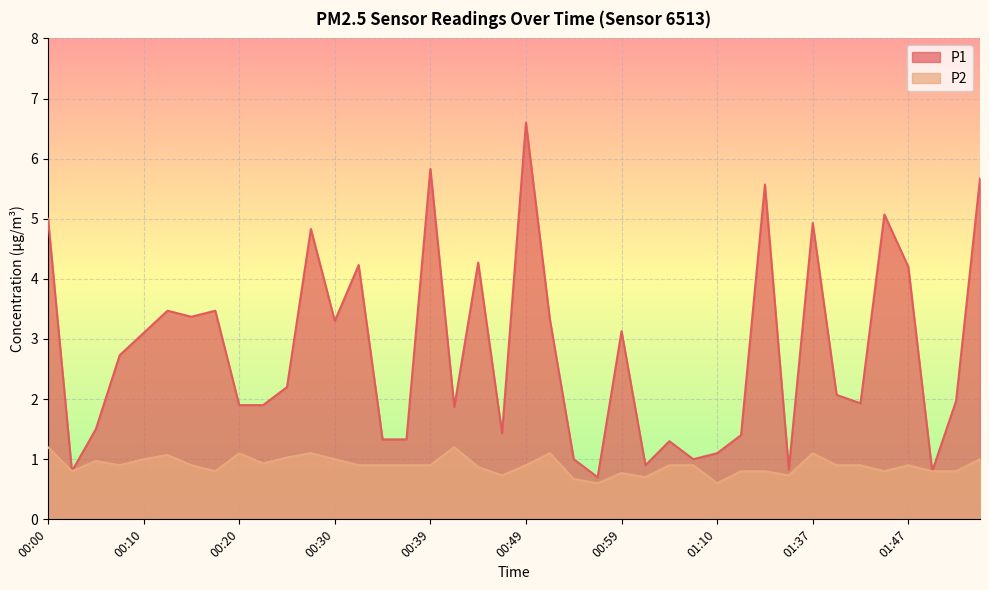

Reading left to right, transcribe all the data shown in this chart.

P1: 5.0	0.8	1.5	2.7	3.1	3.5	3.4	3.5	1.9	1.9	2.2	4.8	3.3	4.2	1.3	1.3	5.8	1.9	4.3	1.4	6.6	3.3	1.0	0.7	3.1	0.9	1.3	1.0	1.1	1.4	5.6	0.8	4.9	2.1	1.9	5.1	4.2	0.8	2.0	5.7
P2: 1.2	0.8	1.0	0.9	1.0	1.1	0.9	0.8	1.1	0.9	1.0	1.1	1.0	0.9	0.9	0.9	0.9	1.2	0.9	0.7	0.9	1.1	0.7	0.6	0.8	0.7	0.9	0.9	0.6	0.8	0.8	0.7	1.1	0.9	0.9	0.8	0.9	0.8	0.8	1.0